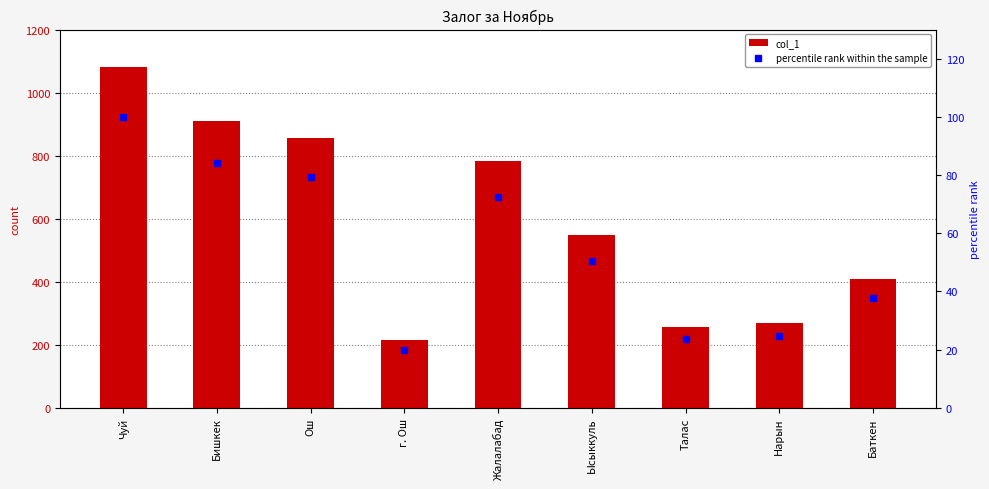

What position from the right is Ысыккуль?

4